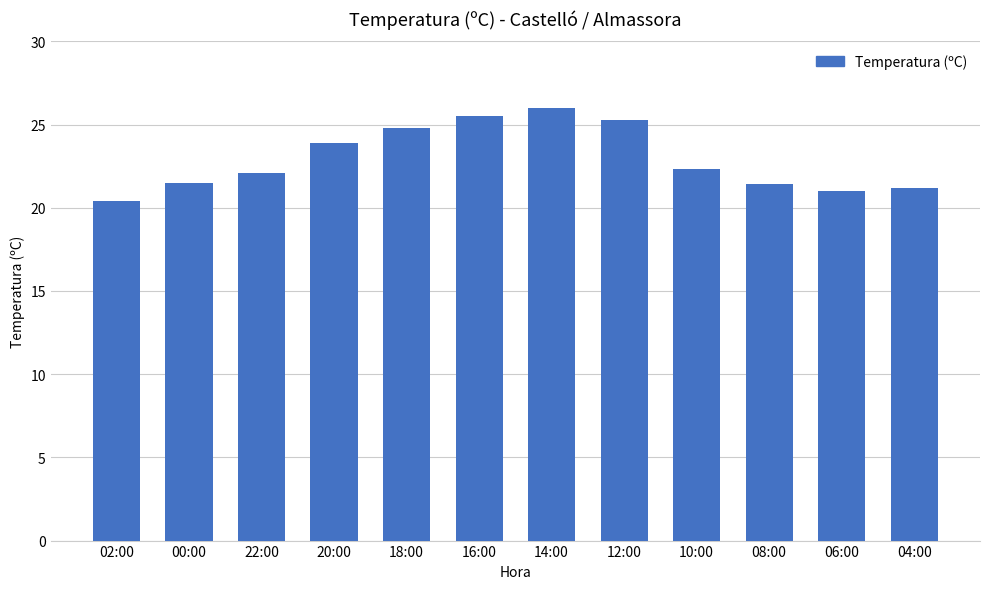

Which has a higher value, 22:00 or 02:00?

22:00